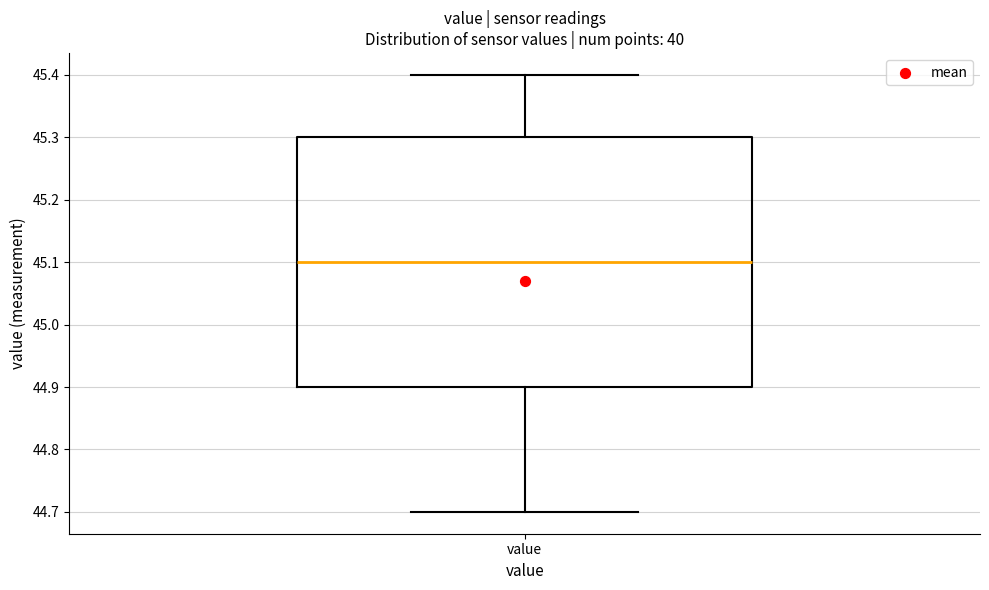

Read this box plot against the y-axis: the position of the median line, the range covered by the box, and the ends of both whiskers. The values are not printed on the chart, so give them approximately, as read against the axis.

median 45.1, box 44.9 to 45.3, whiskers 44.7 to 45.4